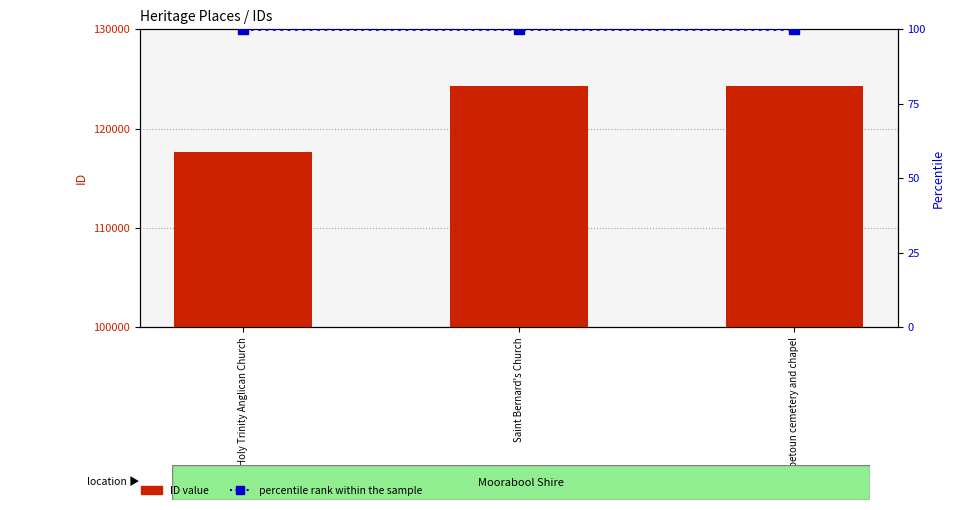

What is the difference between the ID value values at Saint Bernard's Church and Holy Trinity Anglican Church?

6545